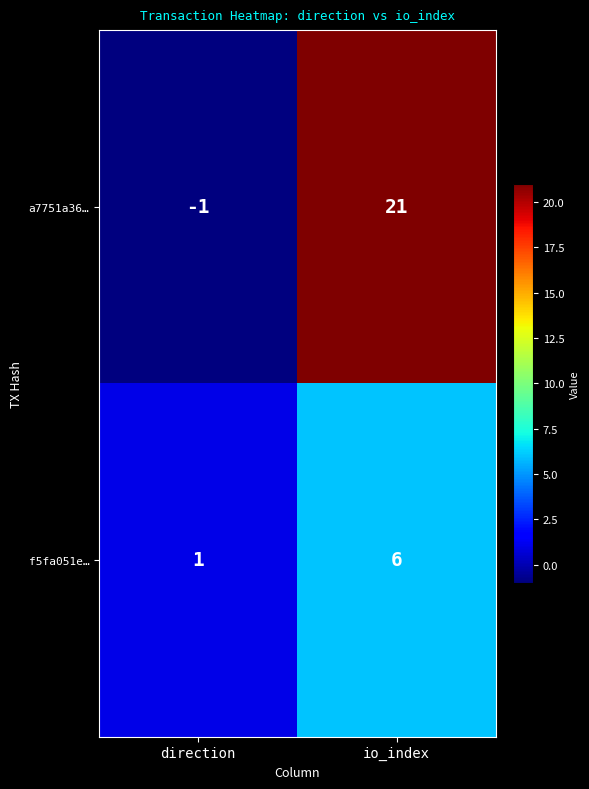

What is the average value of the f5fa051e… series?

4